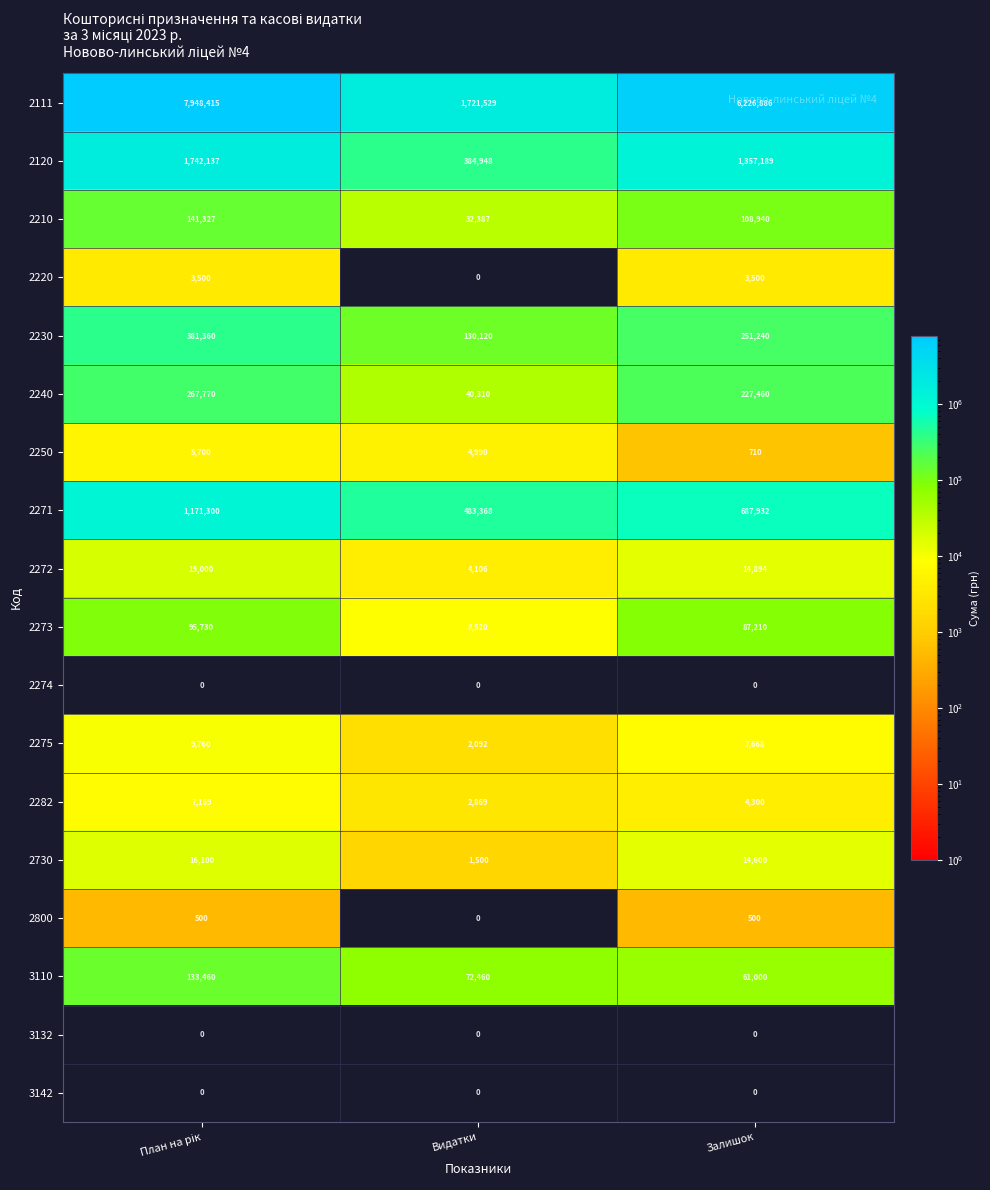

What is the sum of all 2240 values?

535540